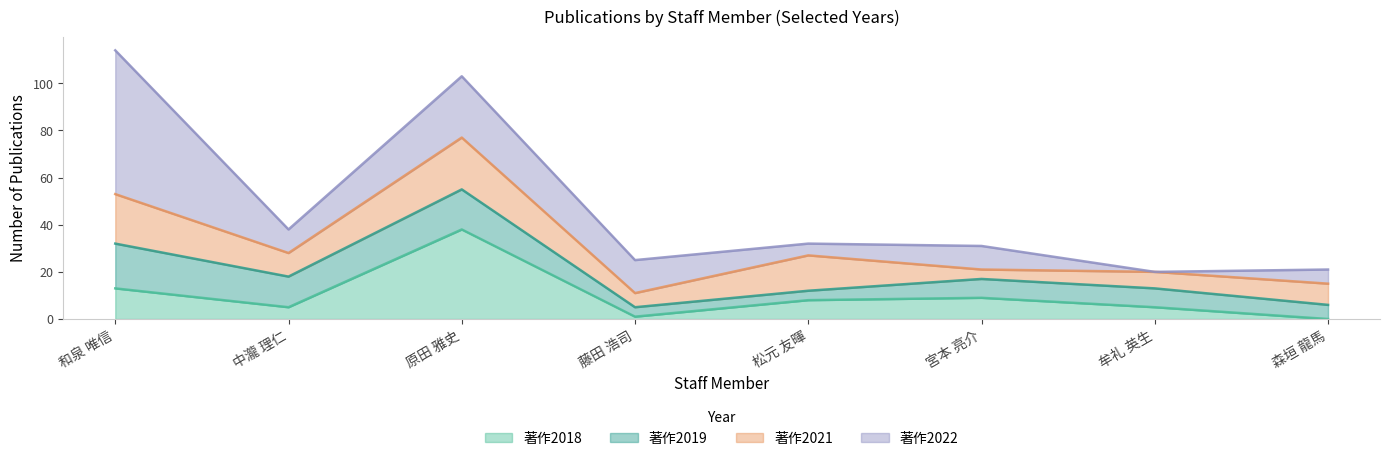

Between 森垣 龍馬 and 松元 友暉, which is larger?

松元 友暉